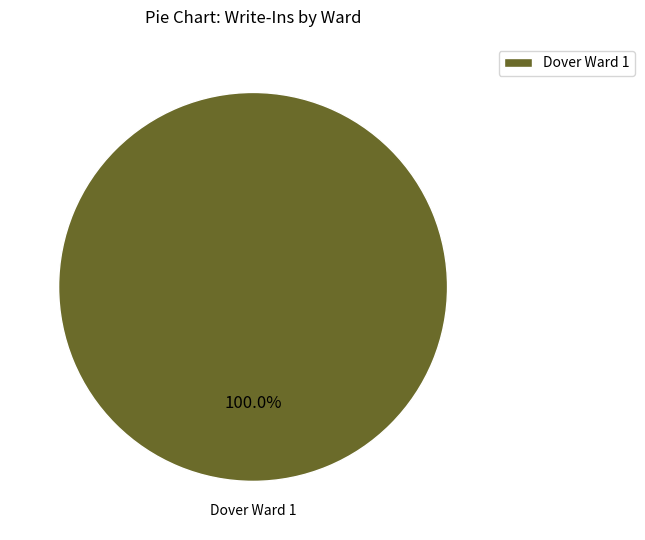

What is the majority slice?

Dover Ward 1